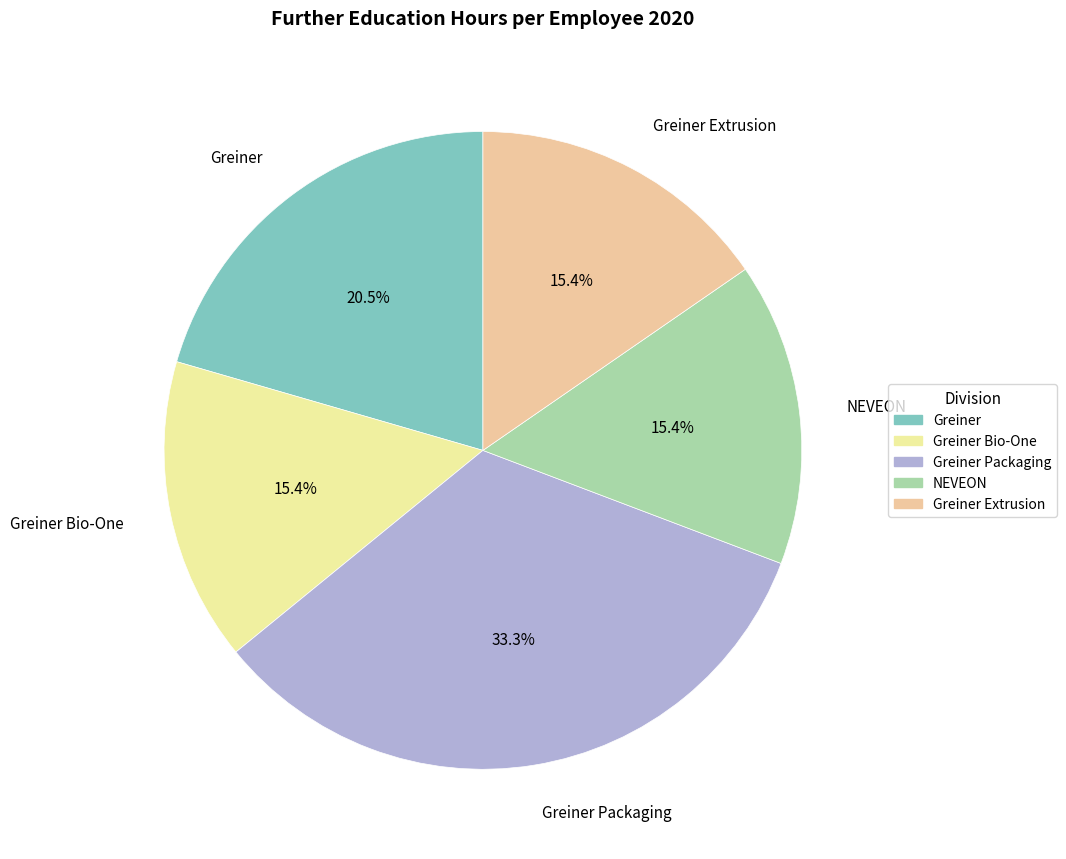

How many slices are in this pie chart?

5